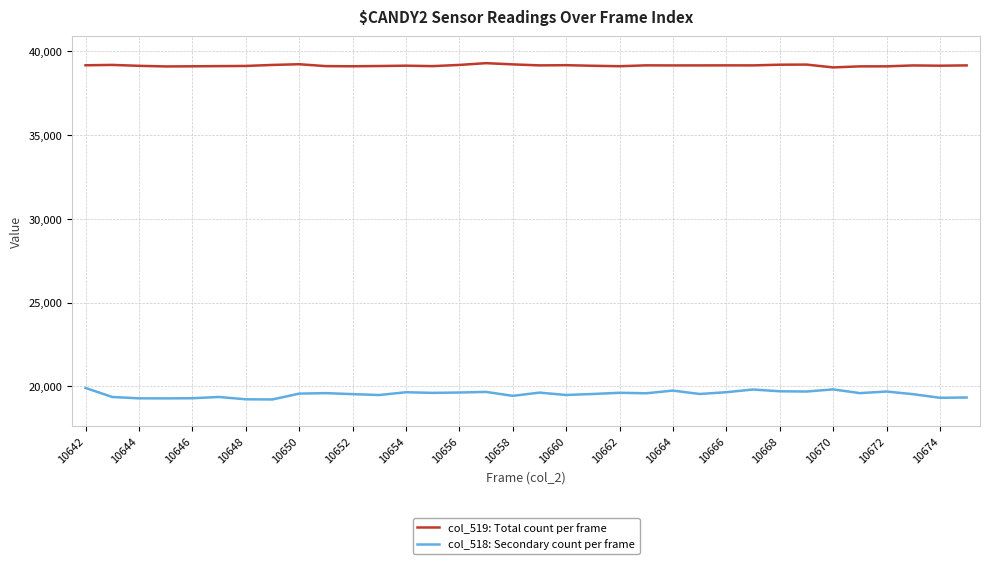

Rank the series by their maximum value, from lowest to highest.

col_518: Secondary count per frame, col_519: Total count per frame